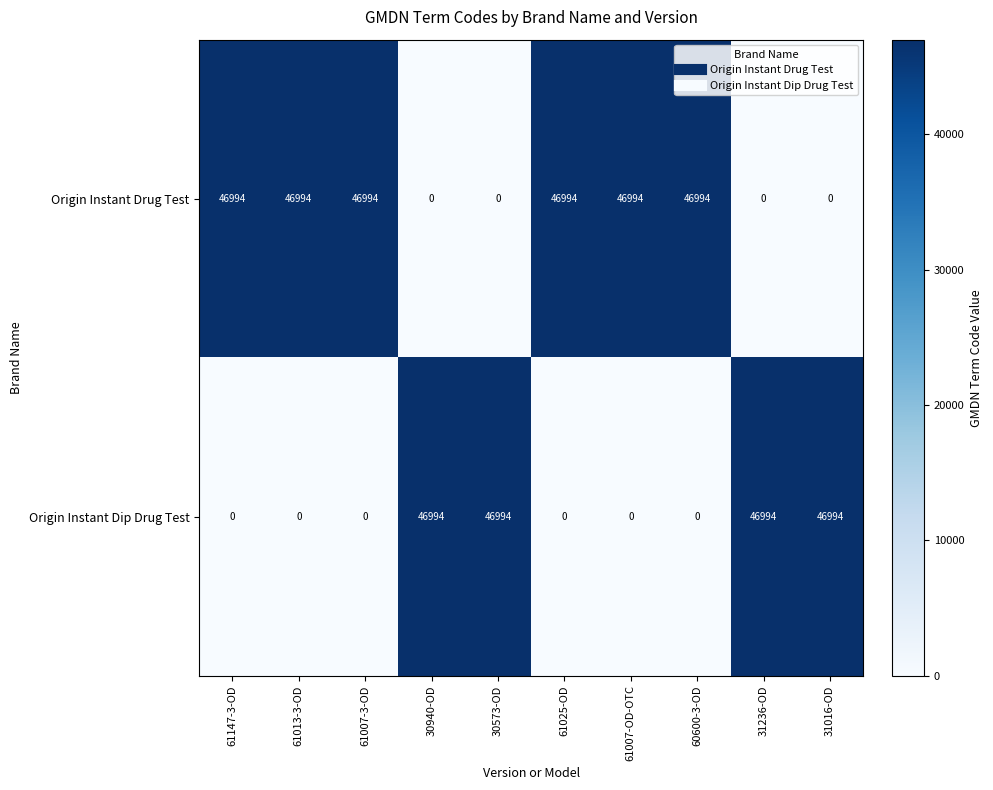

How many values in the Origin Instant Drug Test series are below 46994?

4